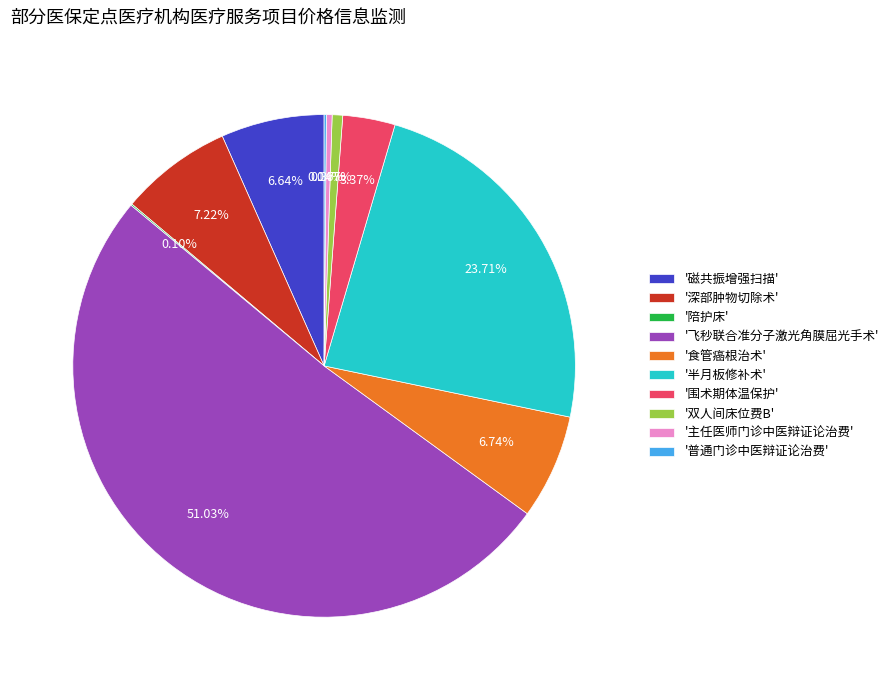

Do '半月板修补术' and '双人间床位费B' together represent more than half of the pie?

No